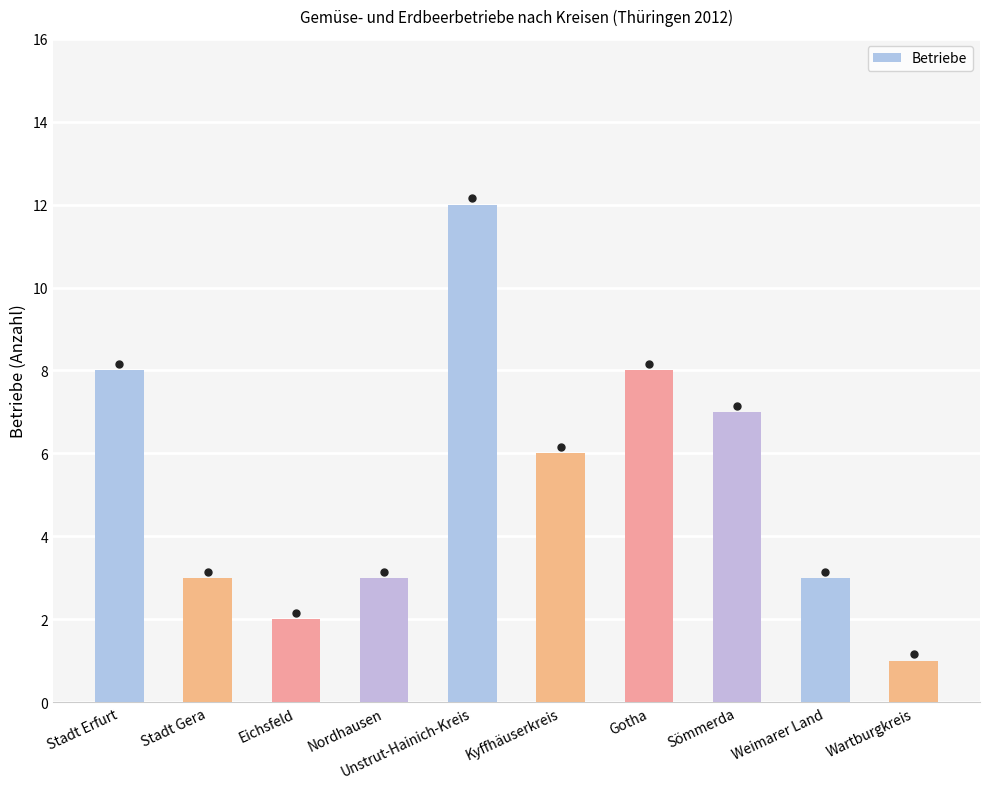

What is the difference between the second highest and minimum values?

7